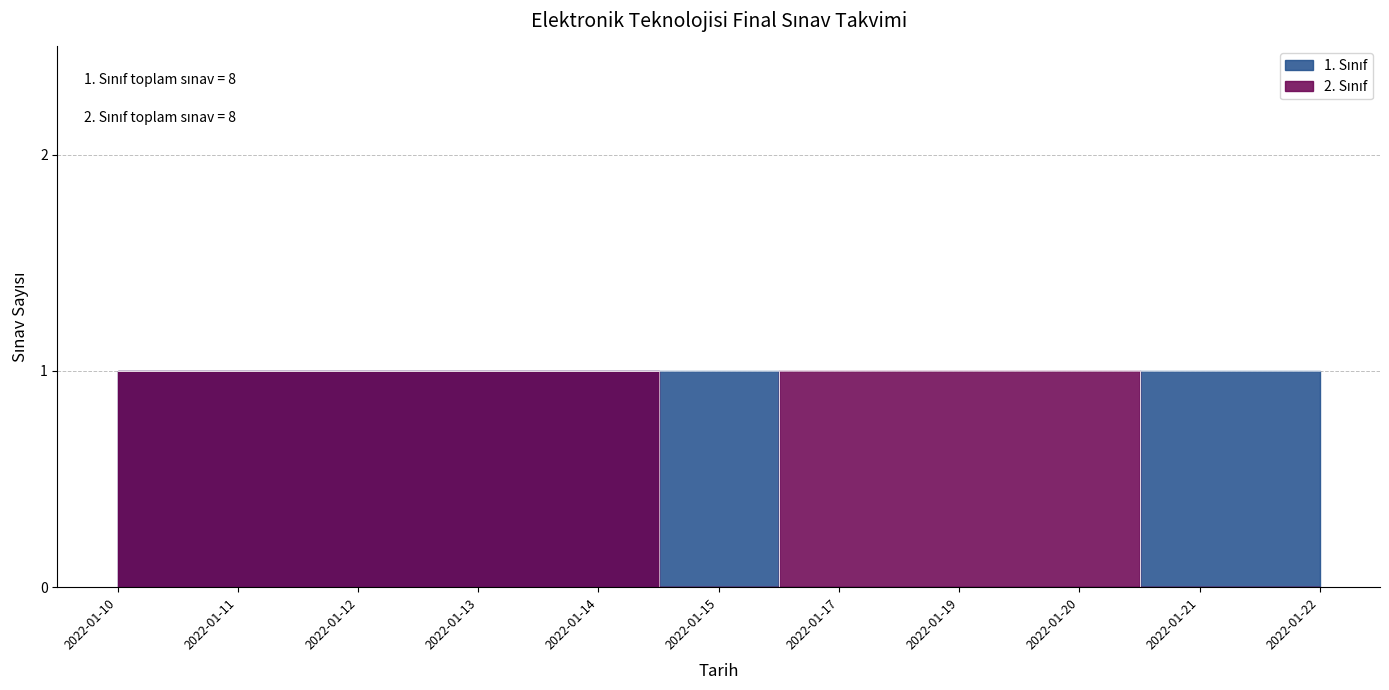

What value does the 1. Sınıf Ders Sayısı series have at 2022-01-15?

1